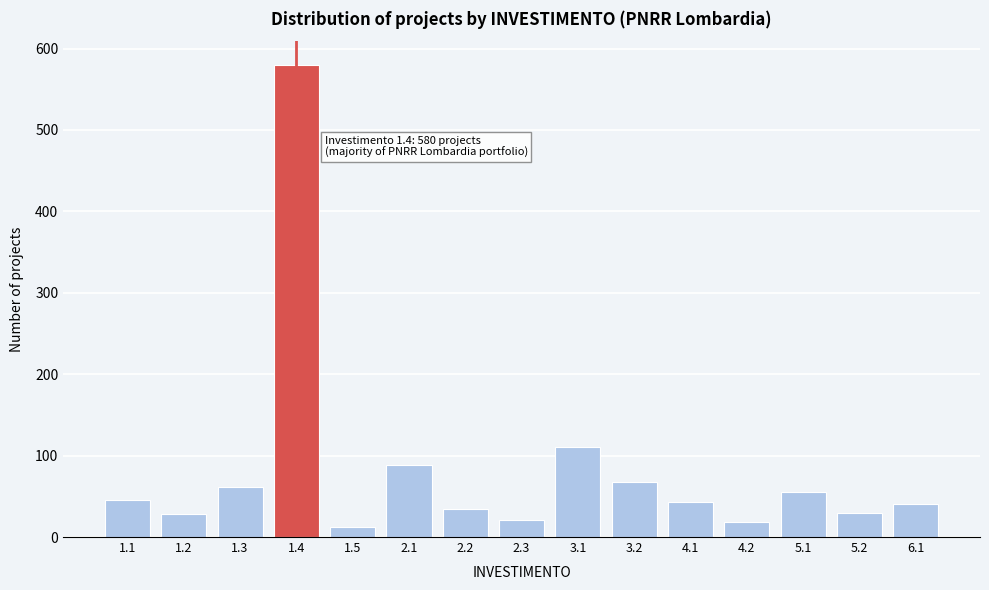

Approximately how many times larger is the value at 5.2 compared to 5.1?

0.5